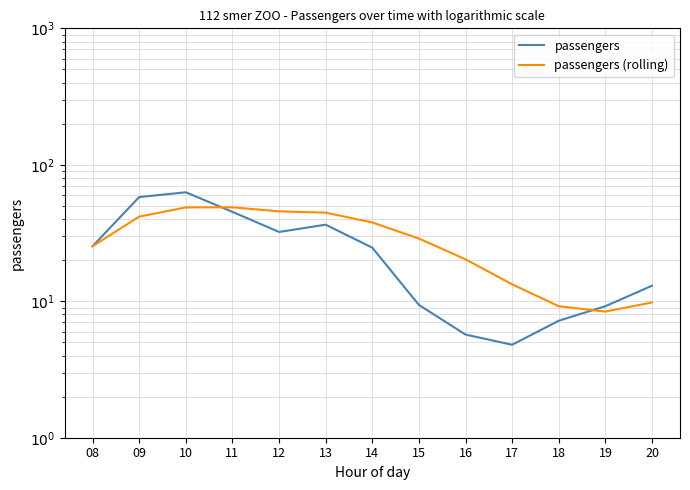

Reading left to right, list all the values displayed in this chart.

passengers: 08=25.3	09=58.0	10=62.9	11=45.2	12=32.2	13=36.4	14=24.7	15=9.4	16=5.7	17=4.8	18=7.2	19=9.2	20=13.0
passengers (rolling): 08=25.3	09=41.7	10=48.7	11=48.8	12=45.6	13=44.6	14=37.8	15=28.8	16=20.3	17=13.3	18=9.2	19=8.4	20=9.8